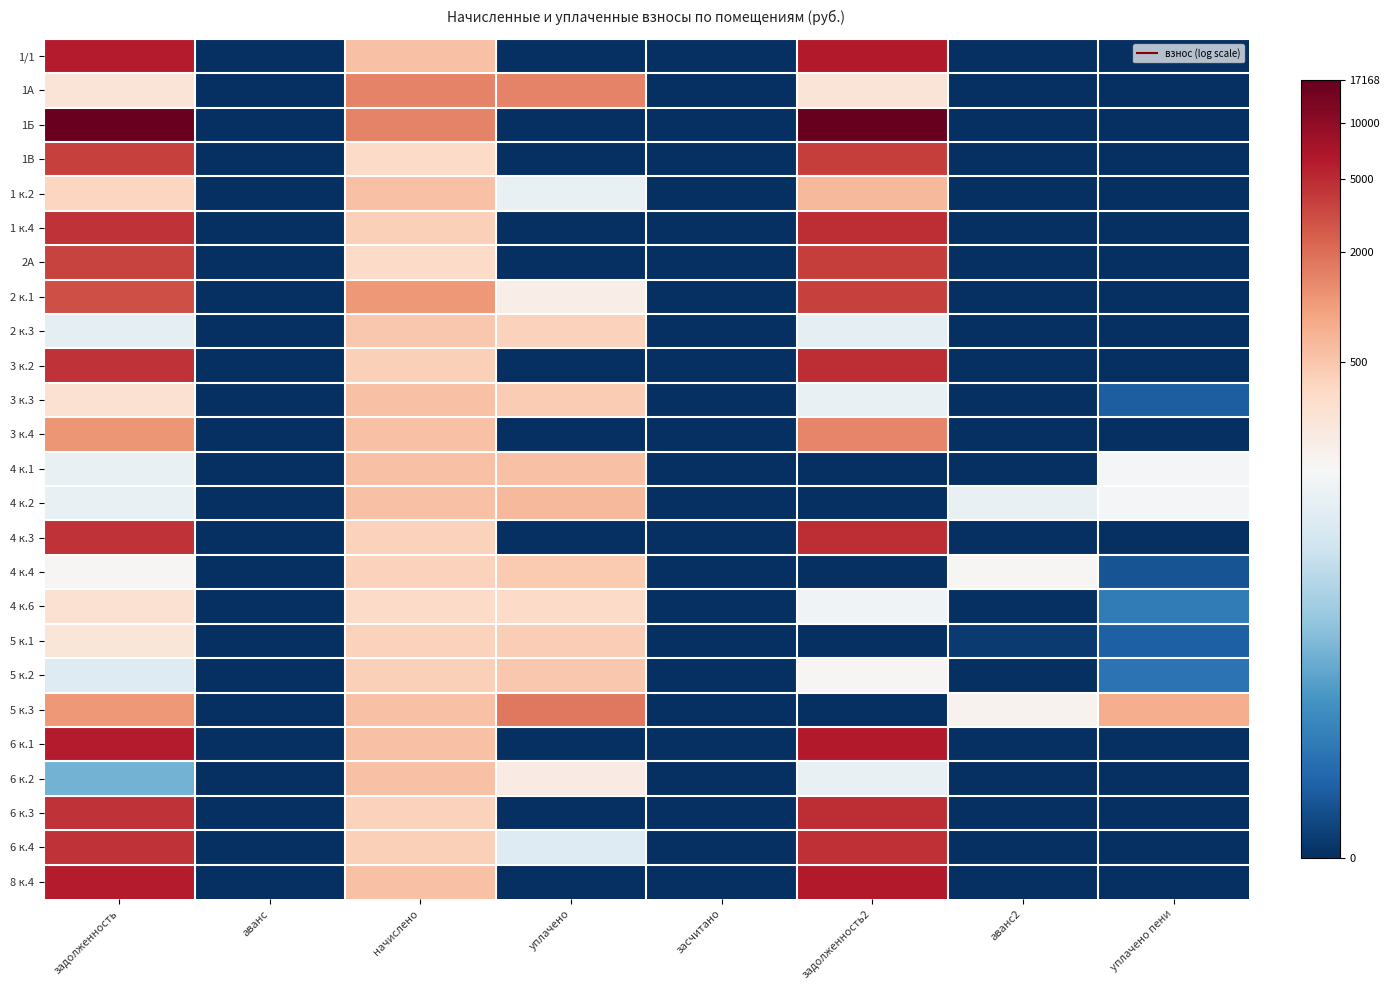

Rank the series by their maximum value, from lowest to highest.

4 к.6, 5 к.1, 4 к.4, 5 к.2, 2 к.3, 4 к.1, 3 к.3, 6 к.2, 4 к.2, 1 к.2, 3 к.4, 1А, 5 к.3, 2 к.1, 2А, 1В, 6 к.4, 4 к.3, 6 к.3, 1 к.4, 3 к.2, 6 к.1, 1/1, 8 к.4, 1Б